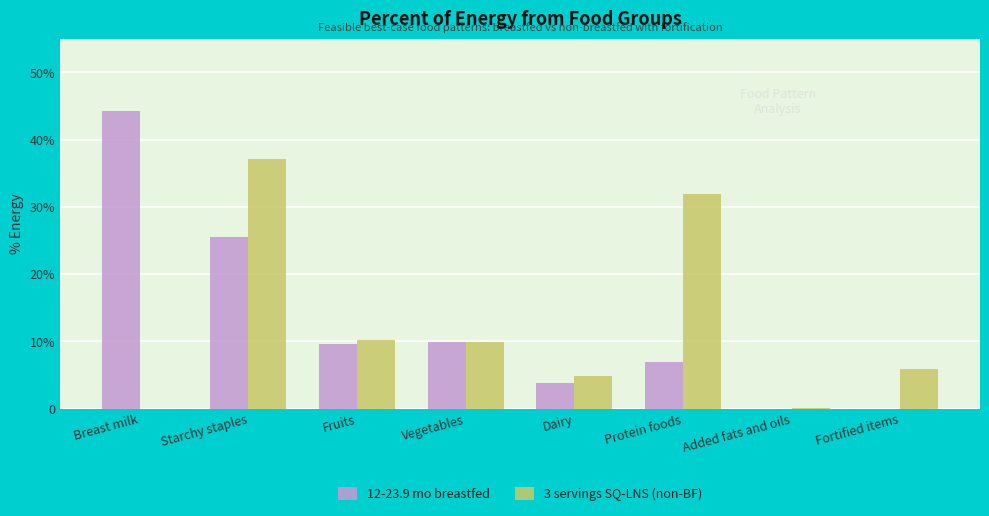

What is the difference between the highest and lowest values at Starchy staples?

11.6